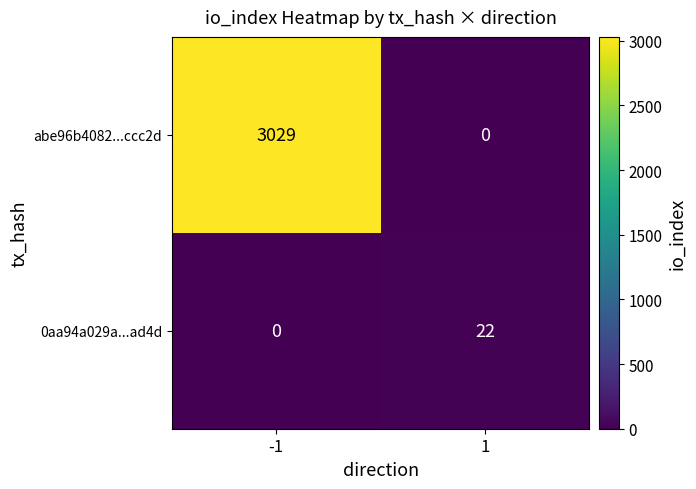

True or false: abe96b4082...ccc2d has a value of 0 at 1.

True